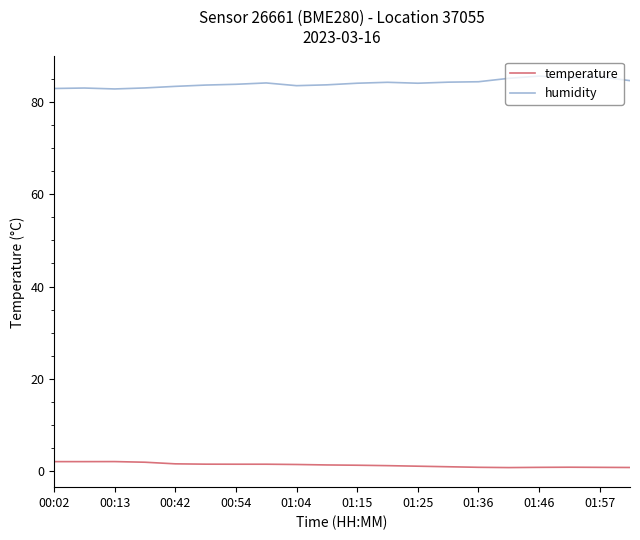

What are all the series names shown in the legend?

temperature, humidity